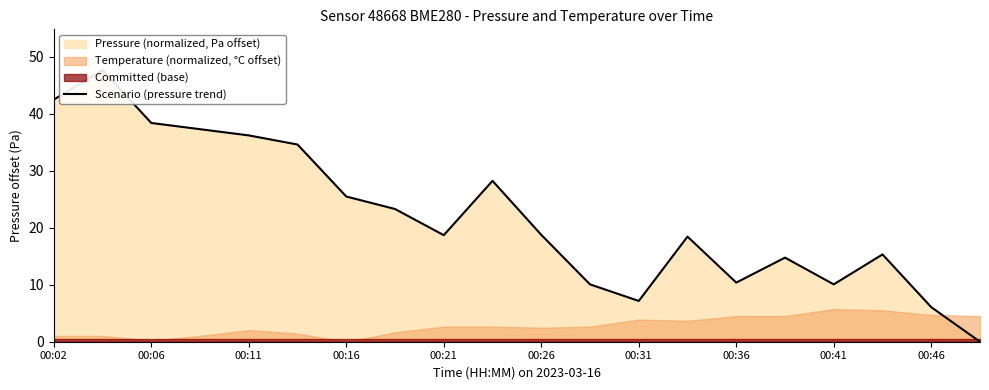

What is the sum of all values?

443.2